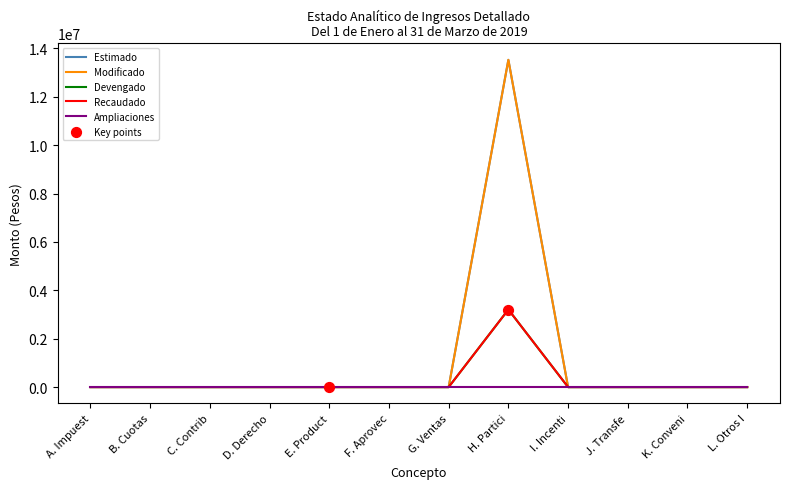

Is this an area chart (filled region under the line)?

No